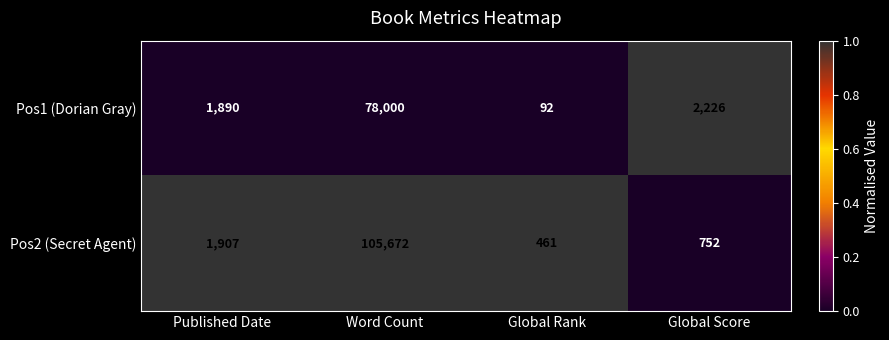

The value of Pos1 (Dorian Gray) at Published Date is 1890. True or false?

True